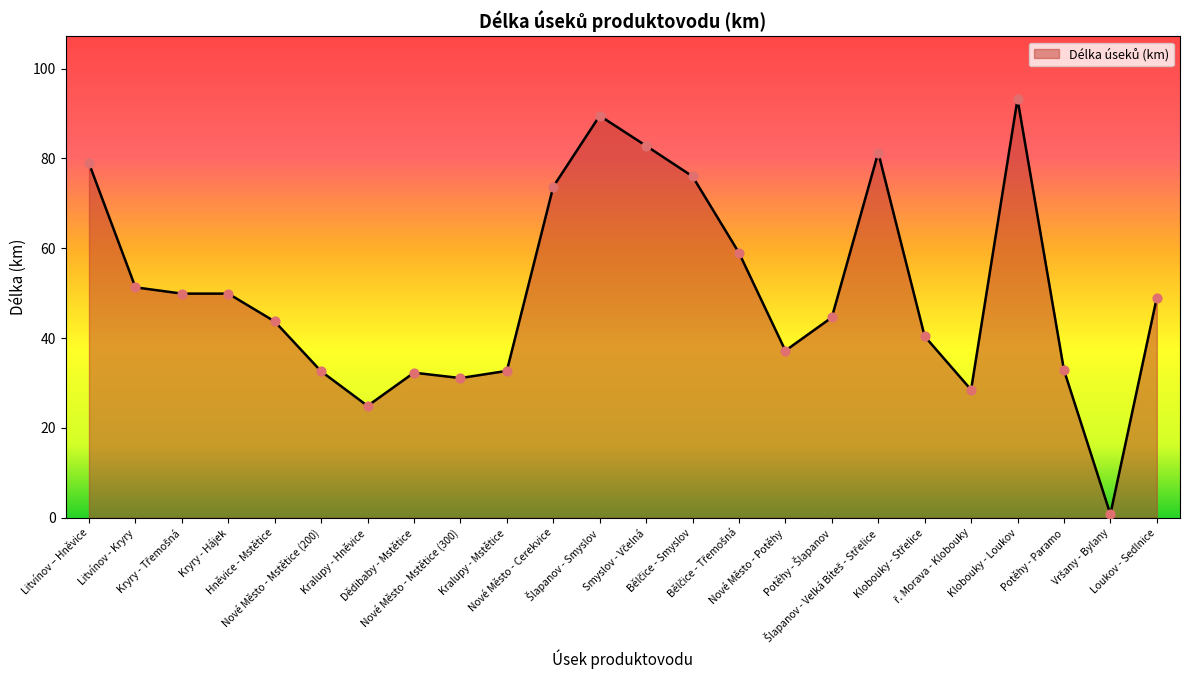

What is the difference between the maximum and minimum values?

92.4